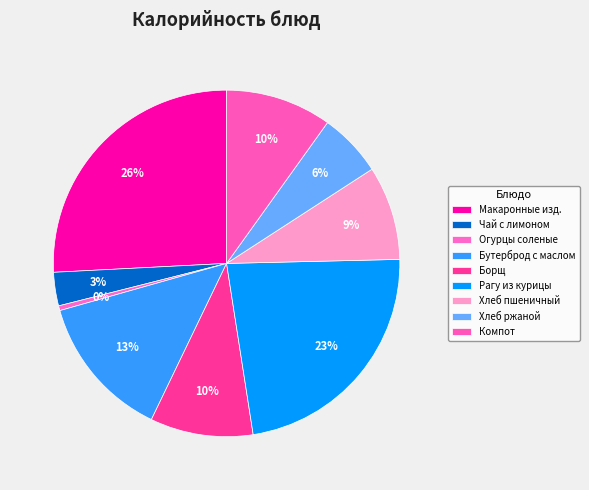

To the nearest percent, what is the average slice percentage?

11%